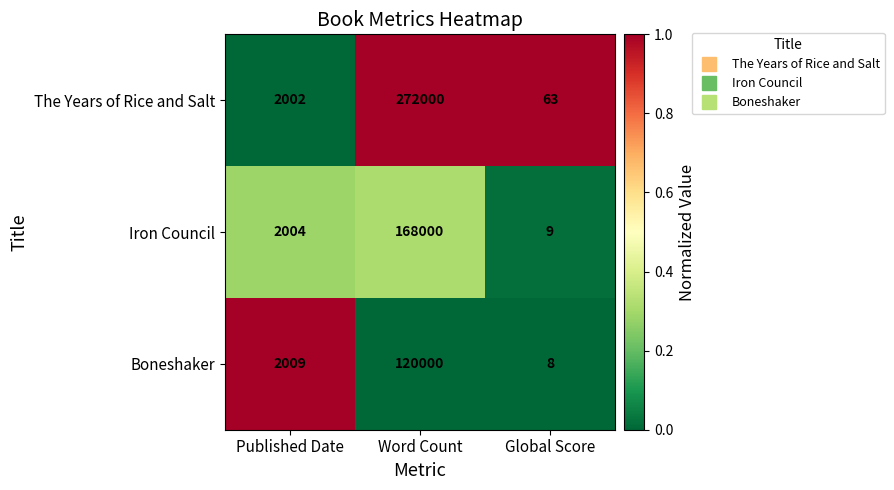

What is the difference between the highest and lowest values at Global Score?

55